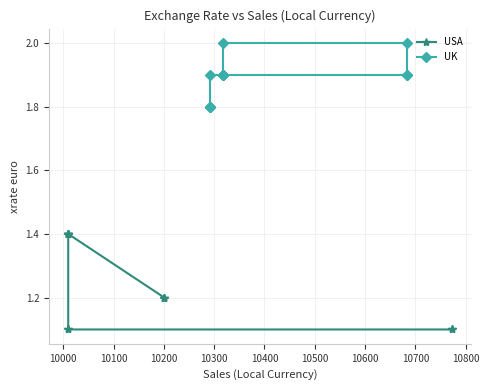

True or false: USA and UK cross at least once.

False